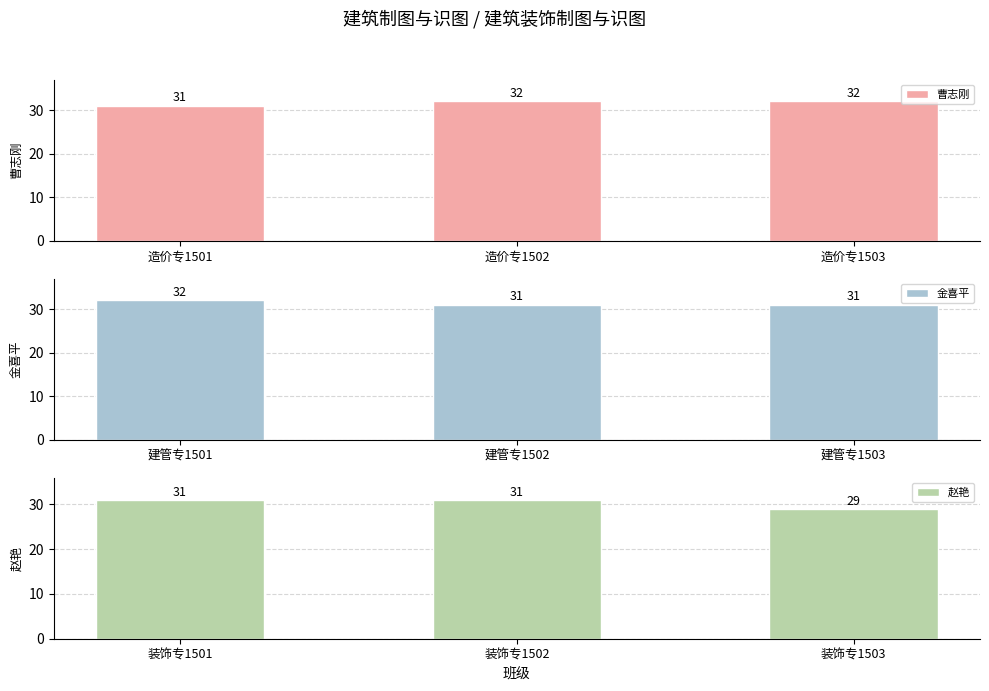

Which has a higher value, 造价专1503 or 造价专1501?

造价专1503